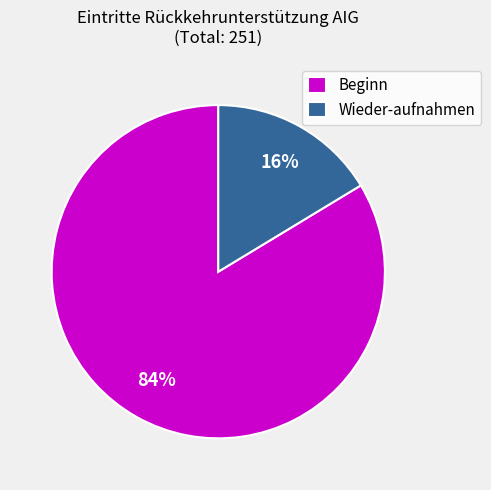

To the nearest percent, what percentage of the pie is Wieder-aufnahmen?

16%